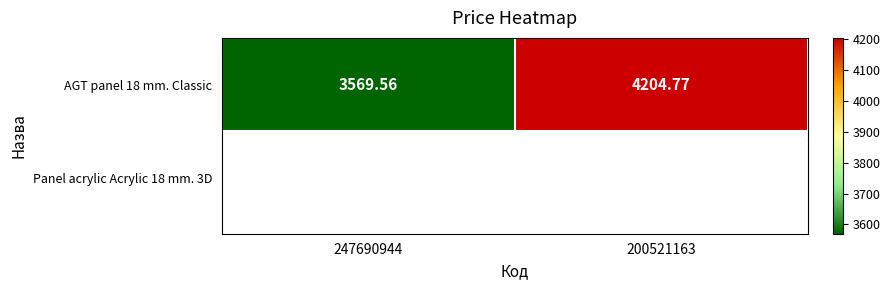

What is the approximate value at 247690944?

3569.6